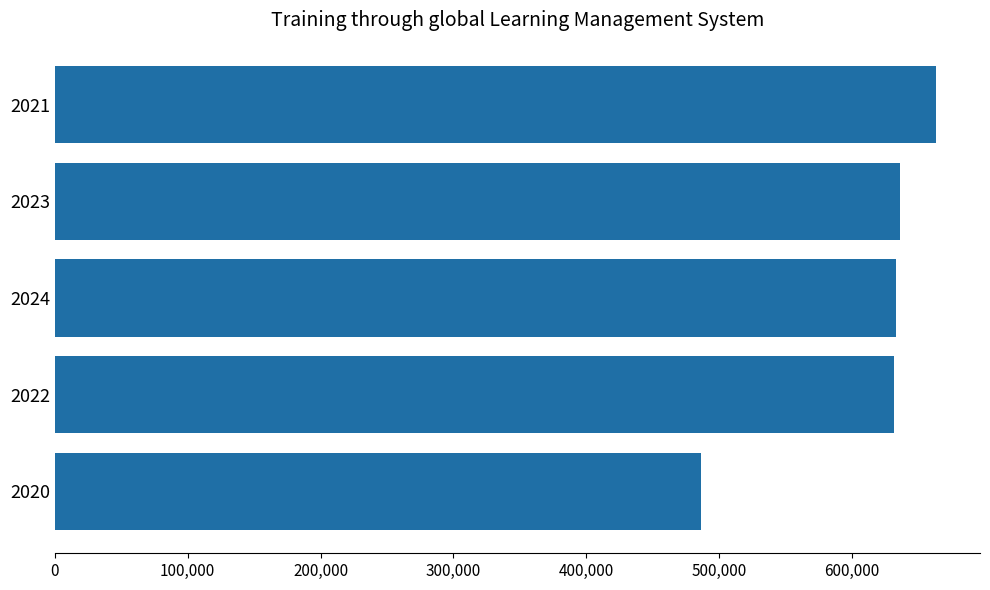

What is the value of the 1st bar from the top?

663085